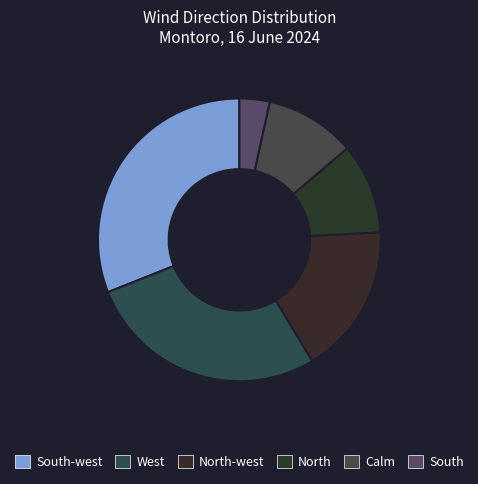

Count the number of slices in the pie.

6